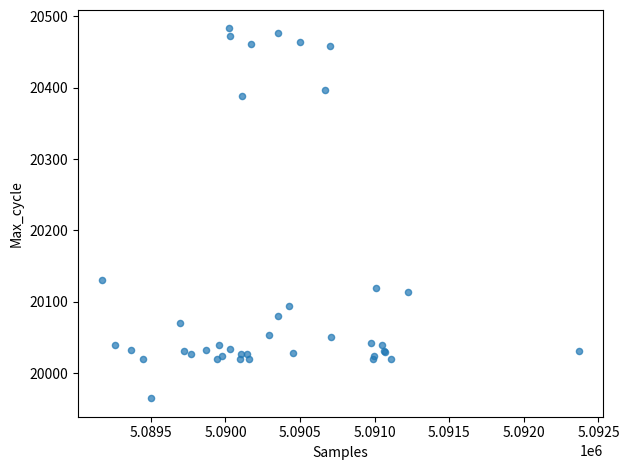

What Y value in the scatter plot is closest to 20224?

20130